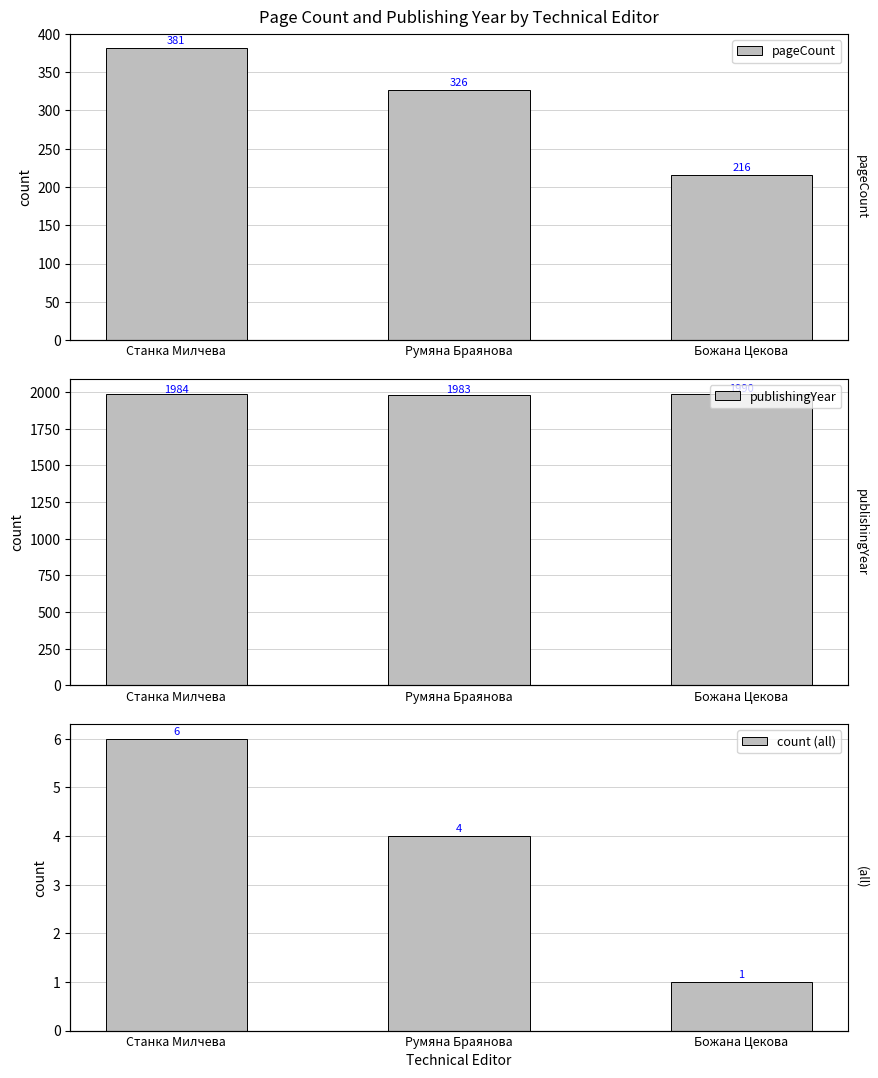

What is the average value of the count (all) series?

3.7